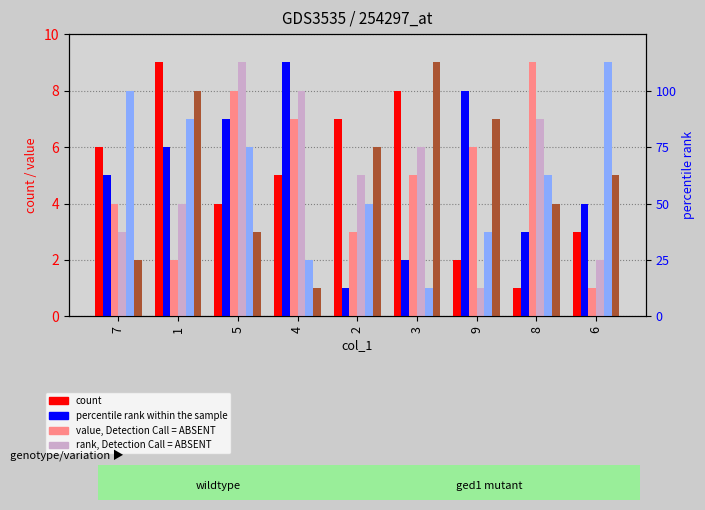

Which series changed the most between 5 and 2?

col_6